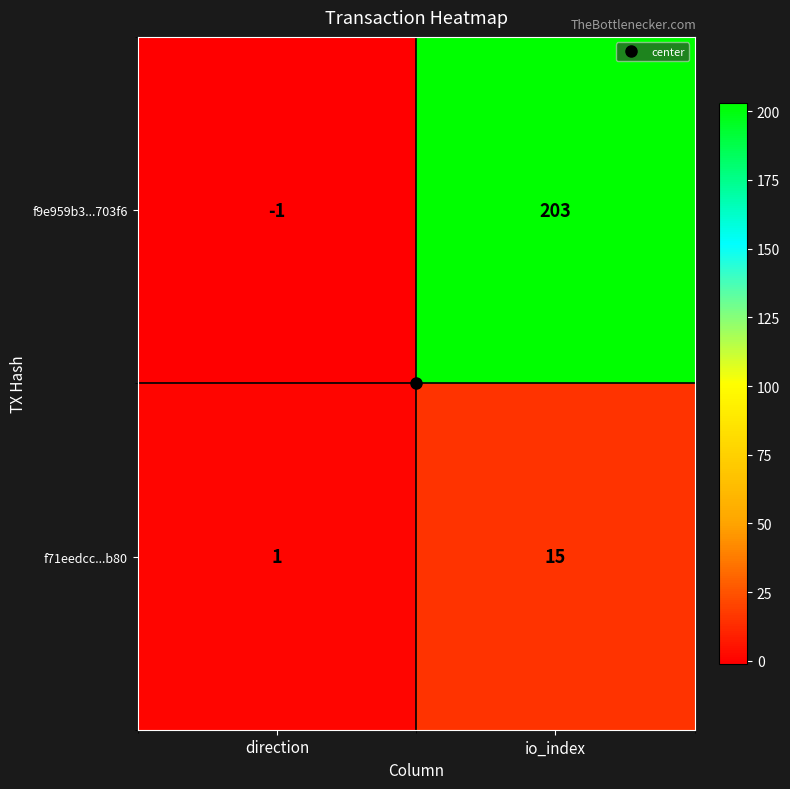

Which series changed the most between direction and io_index?

f9e959b3...703f6